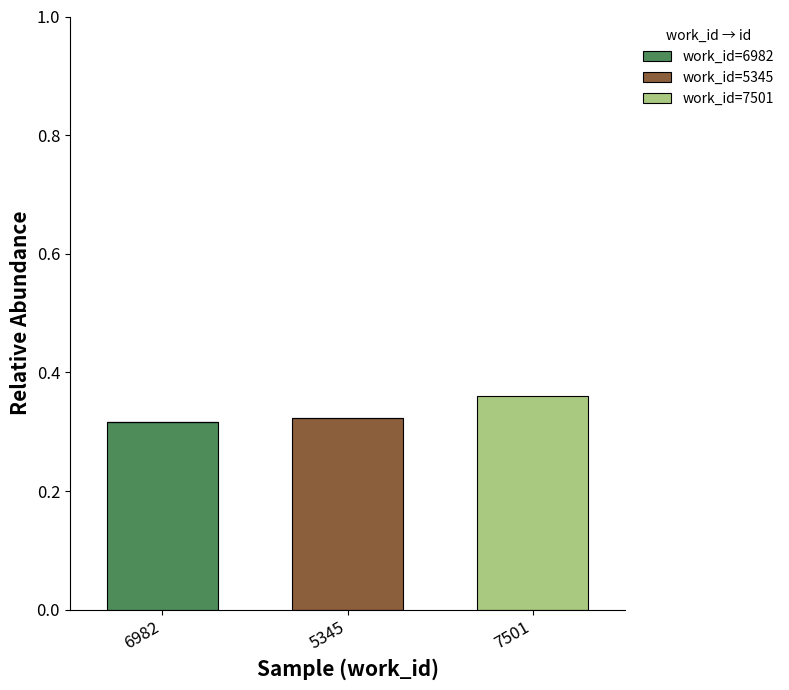

Is it true that work_id=6982 equals 0.0 at 7501?

True